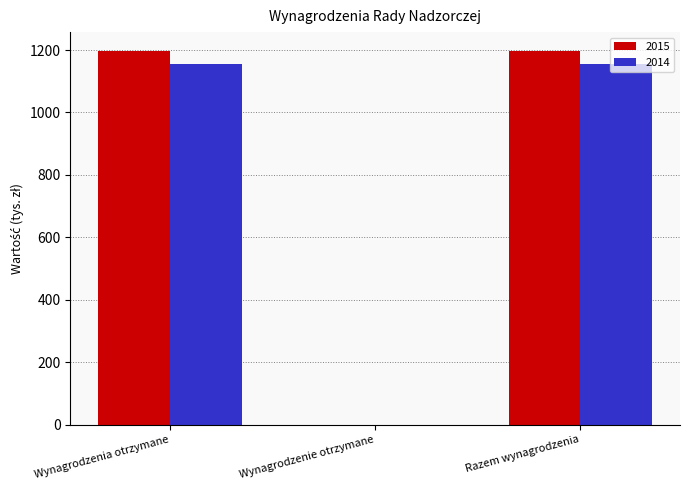

What is the sum of the 2014 values at Wynagrodzenie otrzymane and Razem wynagrodzenia?

1156.8